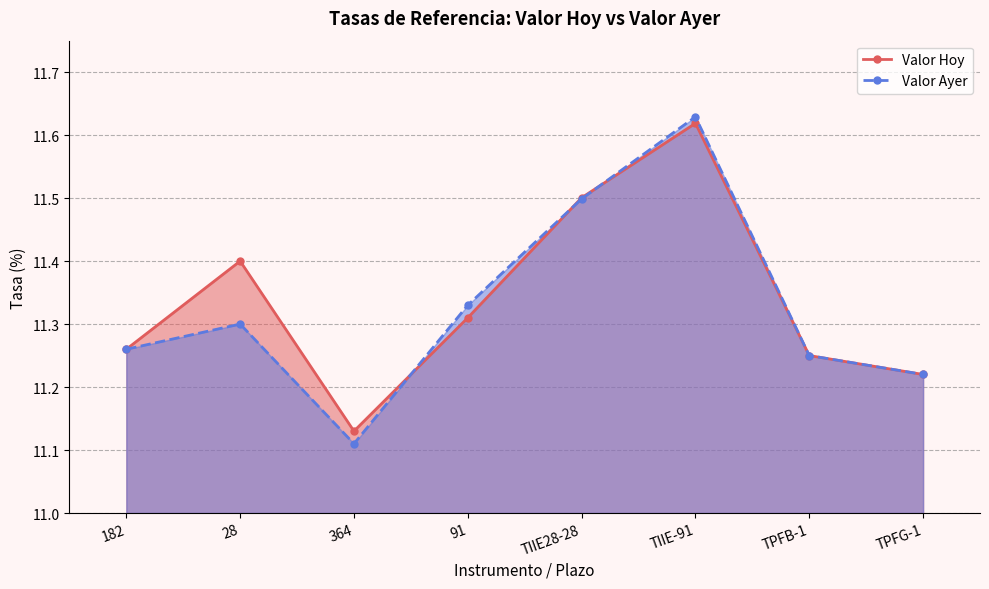

How many intersections are there between Valor Ayer and Valor Hoy?

3